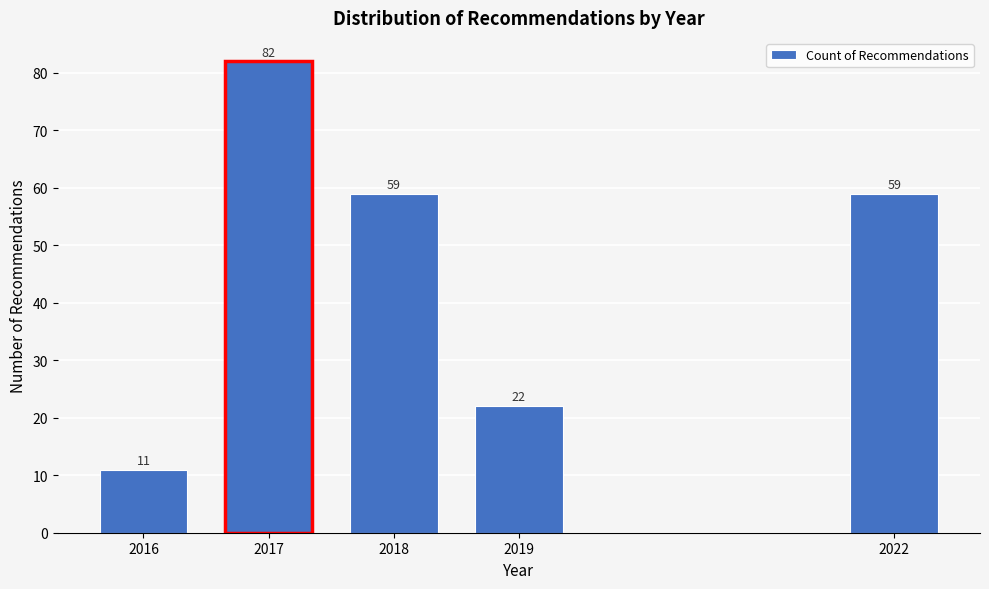

Reading right to left, extract all data points from this chart.

59	22	59	82	11